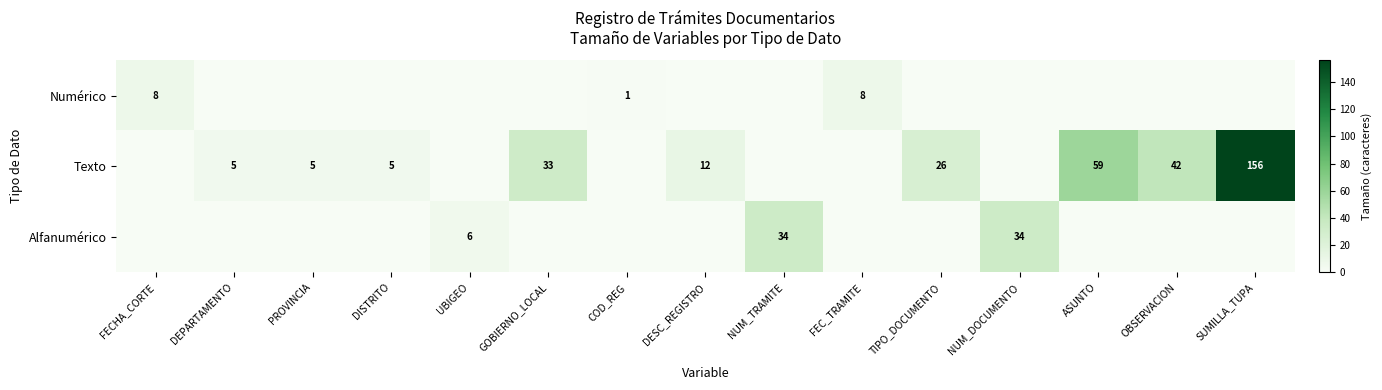

Is the value of Texto at OBSERVACION greater than the value of Numérico at COD_REG?

Yes